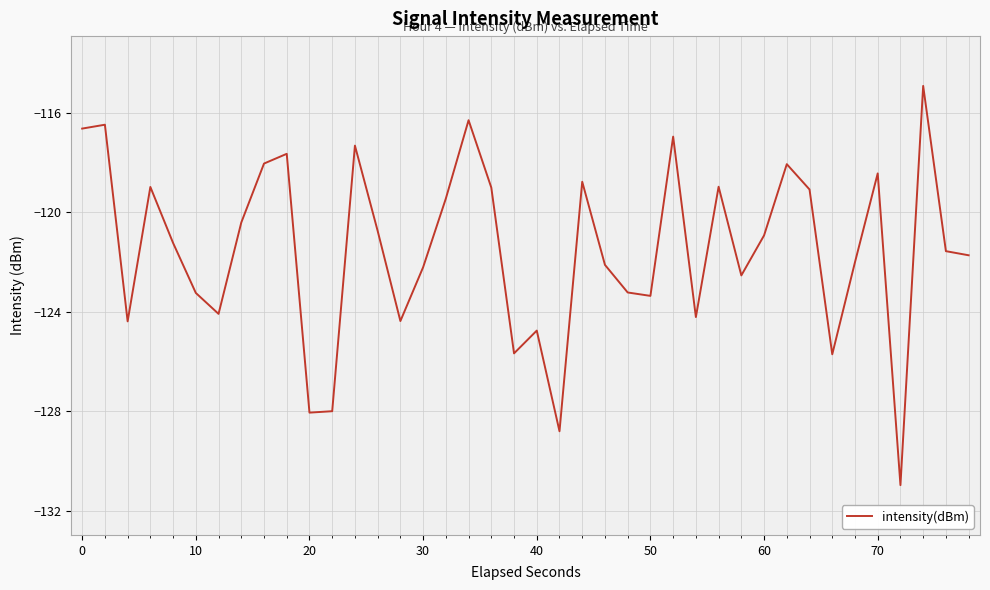

What is the smallest value displayed?

-131.0